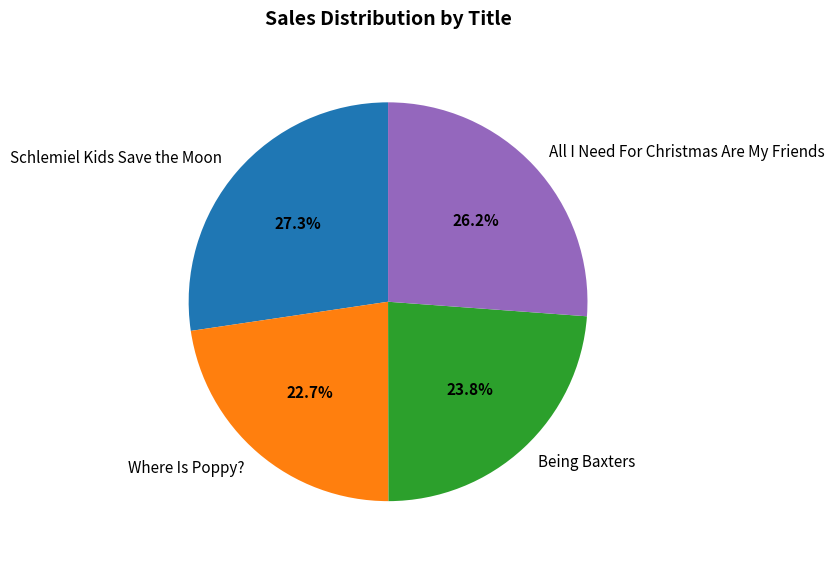

Rank the categories by value from lowest to highest.

Where Is Poppy?, Being Baxters, All I Need For Christmas Are My Friends, Schlemiel Kids Save the Moon